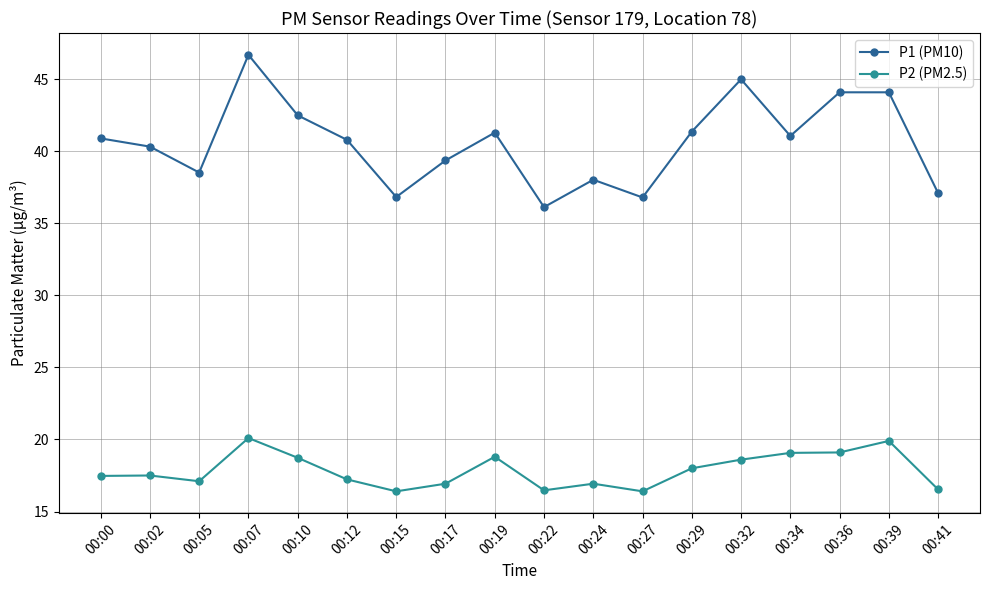

Count the number of categories in the chart.

18